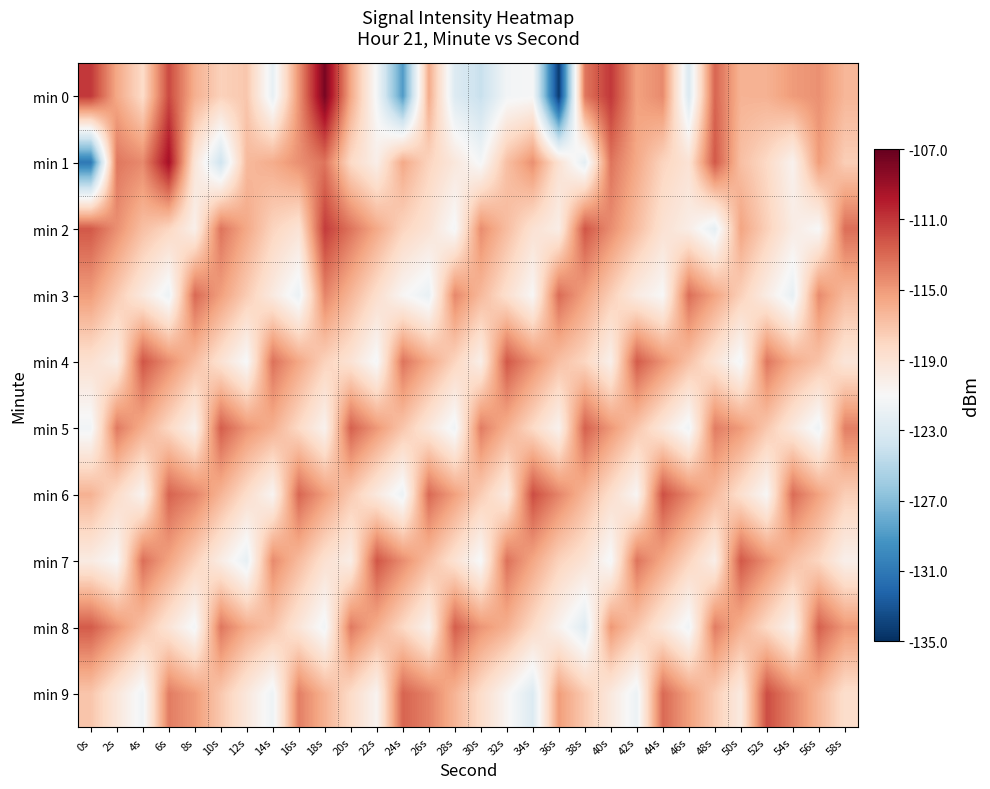

At which category is the sum across all series the highest?

6s